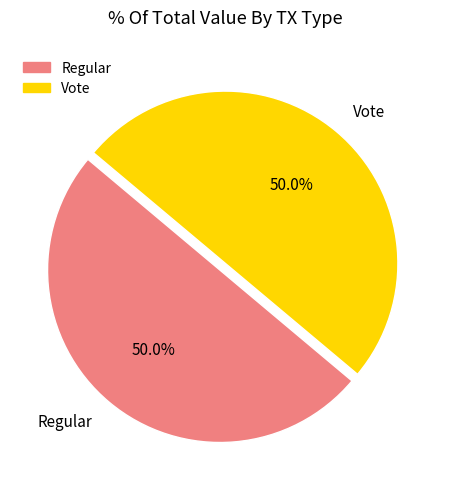

What is the total percentage of Regular and Vote?

100.0%